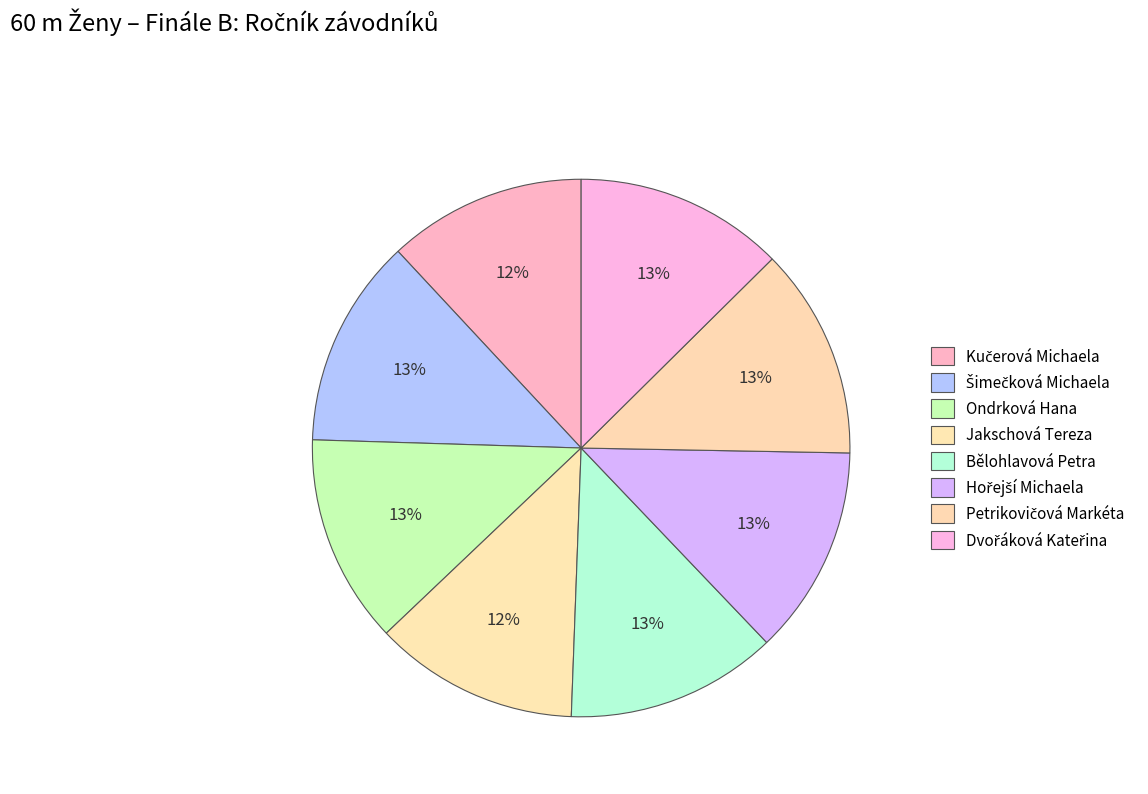

How many slices are in this pie chart?

8